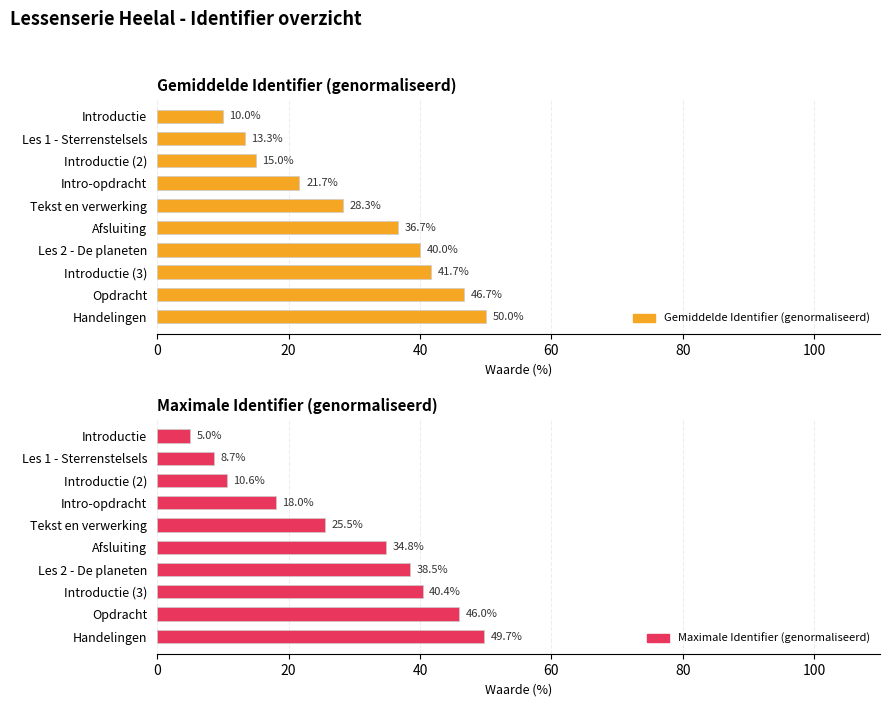

Does the chart contain stacked bars?

No